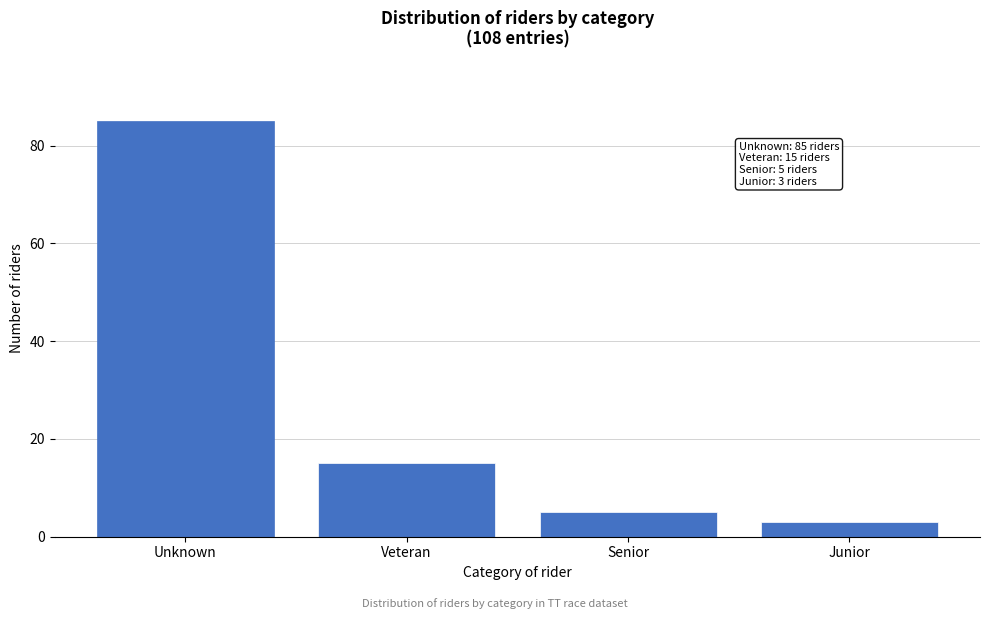

Reading left to right, what are all the values shown in this chart?

85	15	5	3